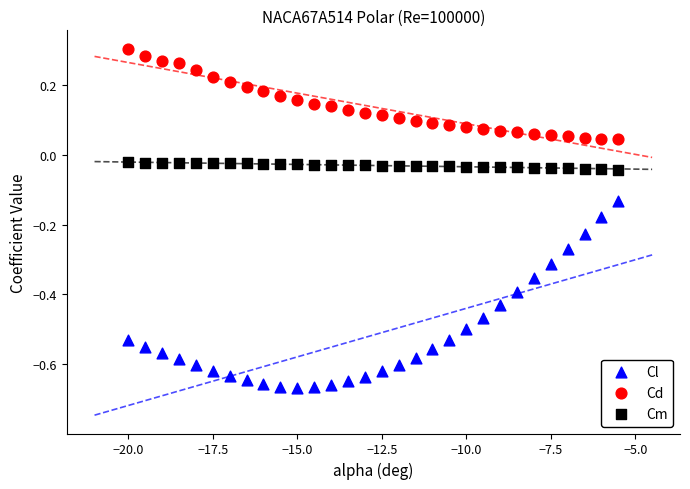

Which series reaches the maximum Y coordinate?

Cd